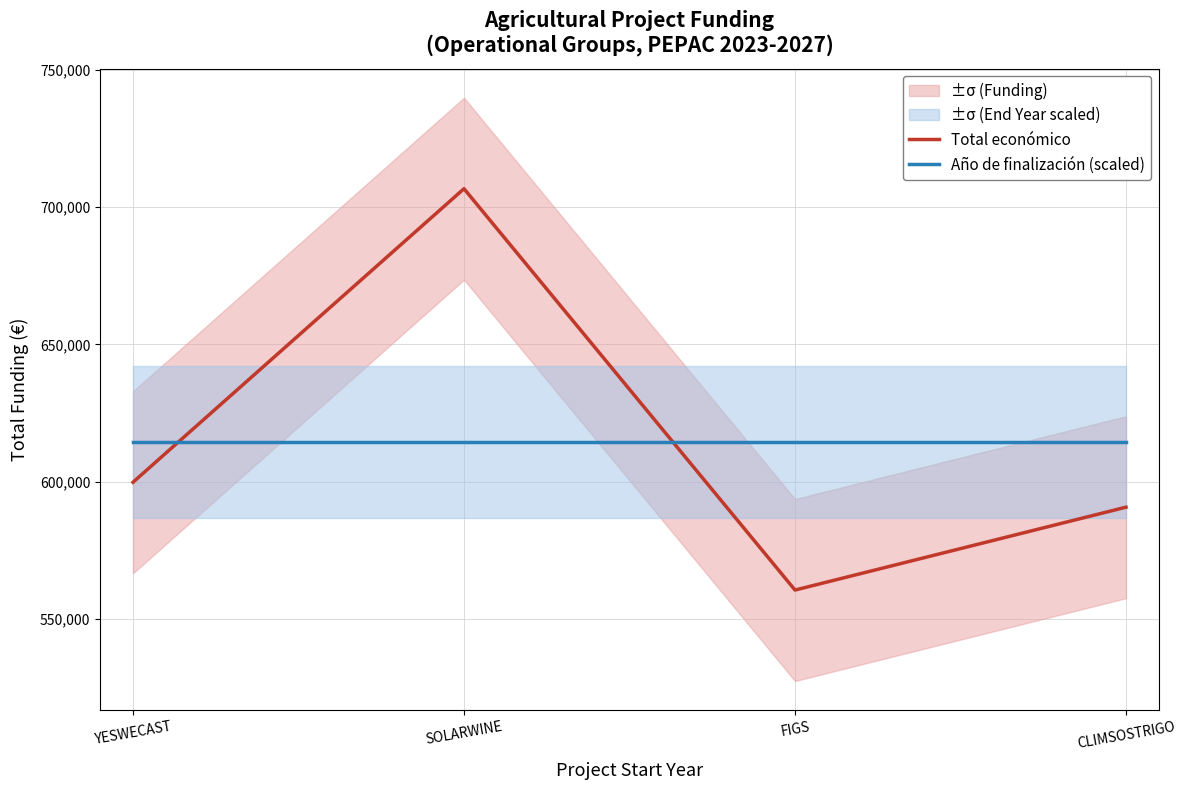

Which series ends up on top after the final intersection of Total económico and Año de finalización (scaled)?

Año de finalización (scaled)